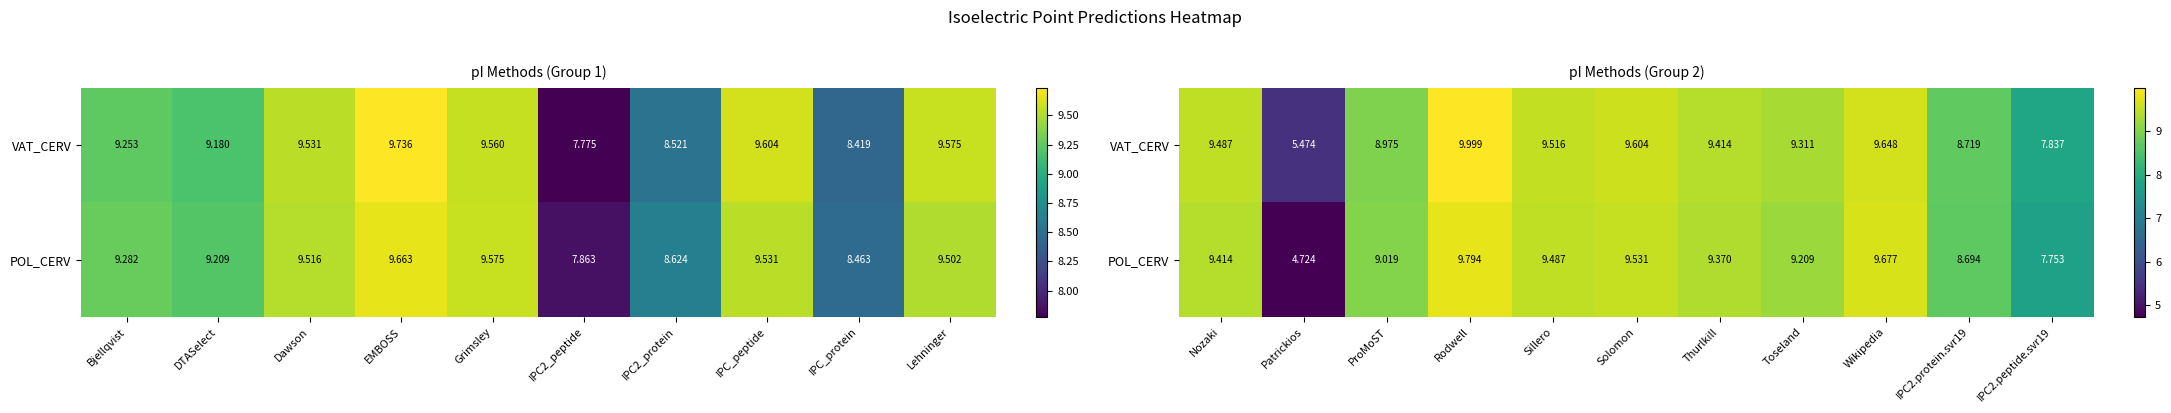

Is it true that VAT_CERV equals 7.8 at IPC2.peptide.svr19?

True